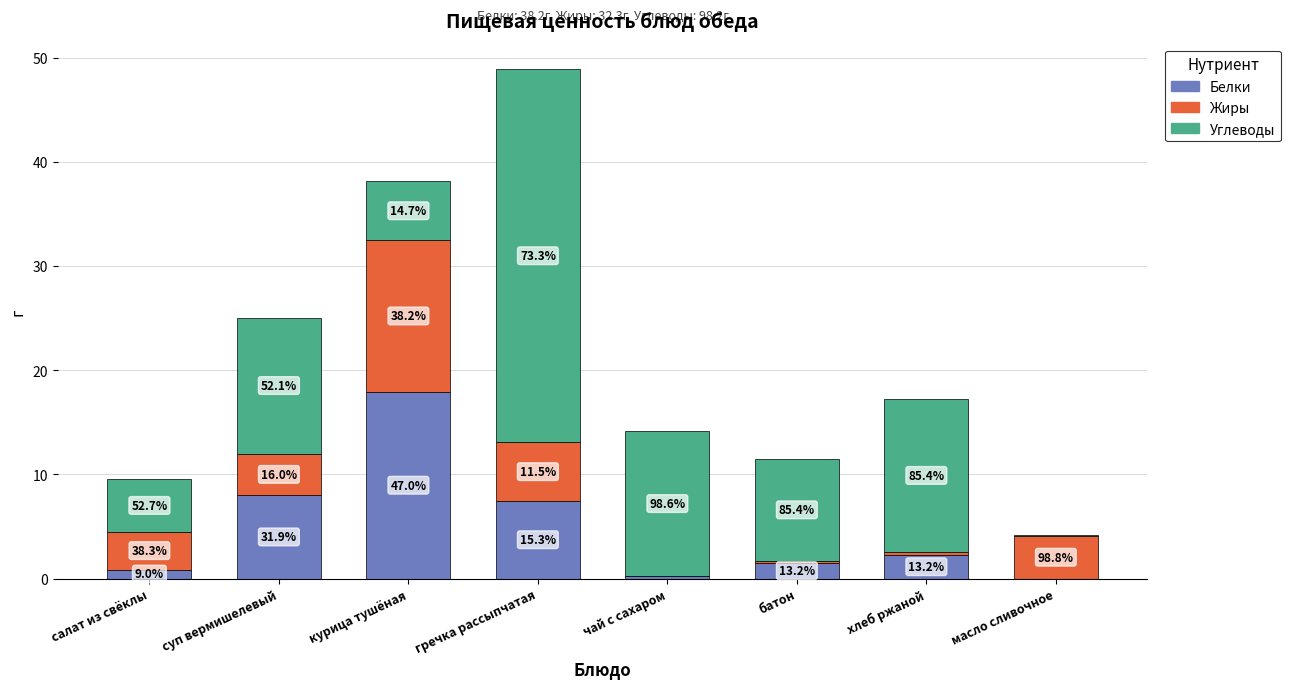

Which series has the largest range (max minus min)?

Углеводы